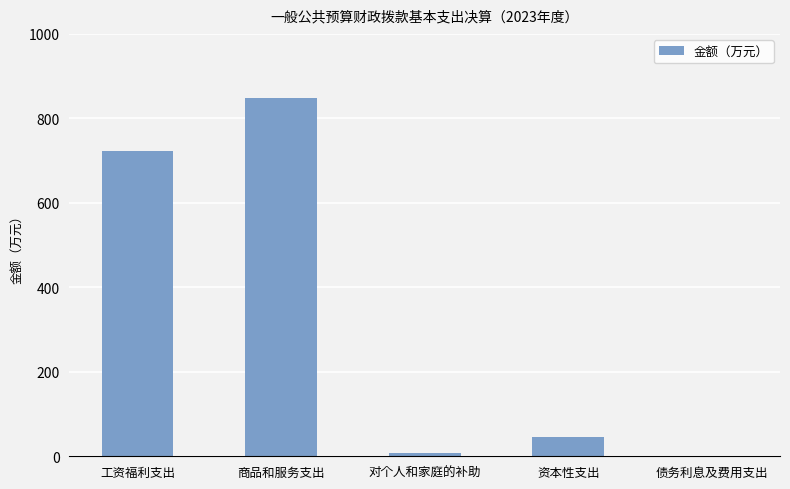

Is it true that the value at 对个人和家庭的补助 is 7.0?

True